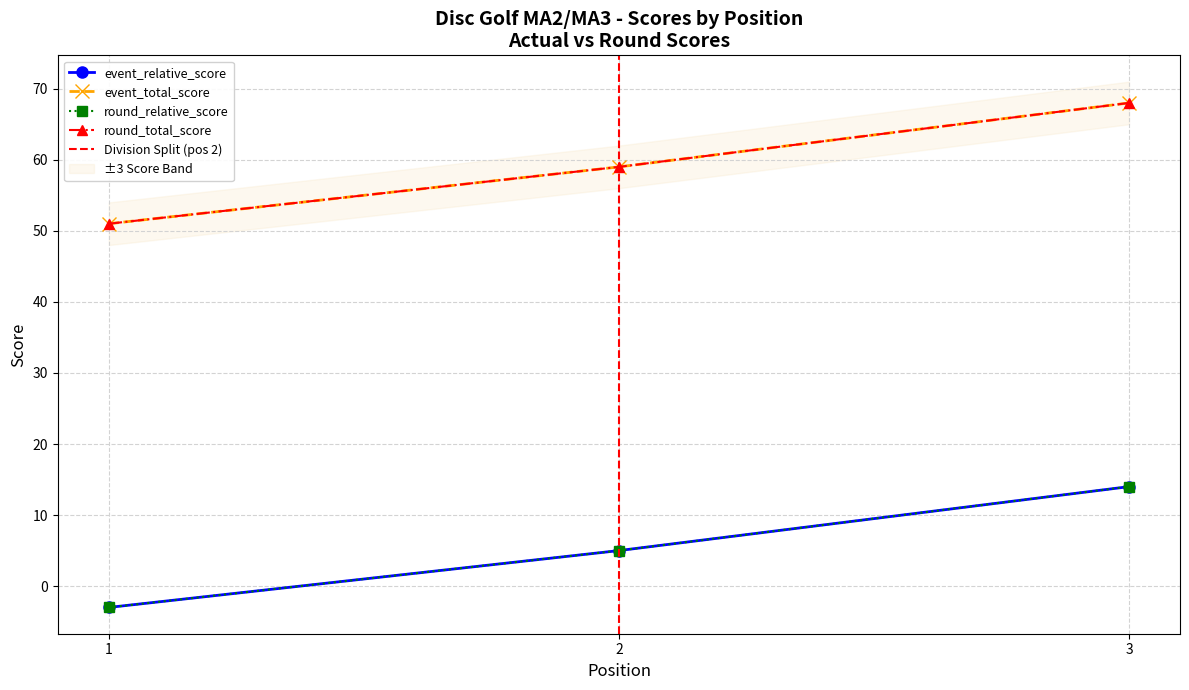

Does the chart display data point markers on the line(s)?

Yes